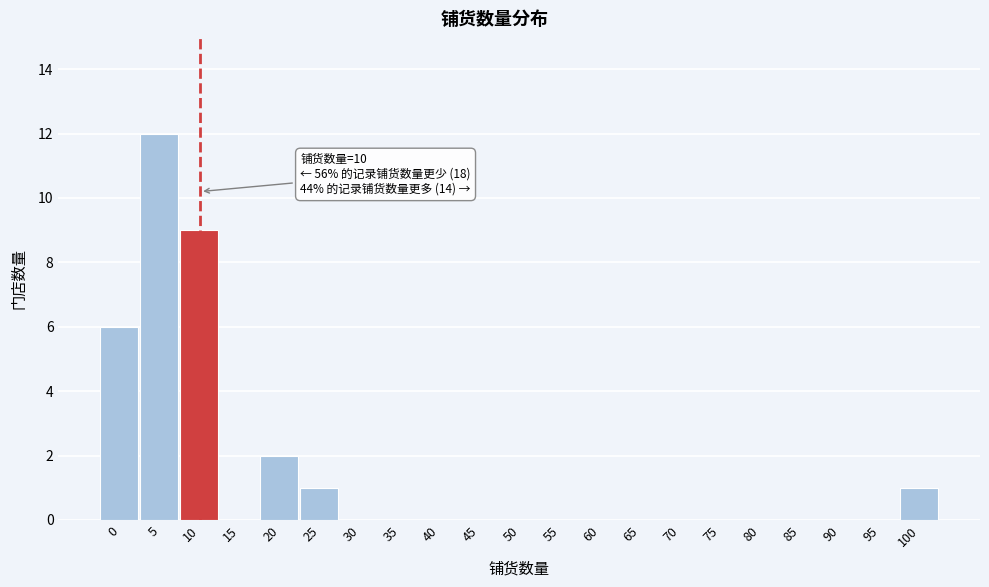

Reading left to right, list all the values displayed in this chart.

0=6	5=12	10=9	15=0	20=2	25=1	30=0	35=0	40=0	45=0	50=0	55=0	60=0	65=0	70=0	75=0	80=0	85=0	90=0	95=0	100=1